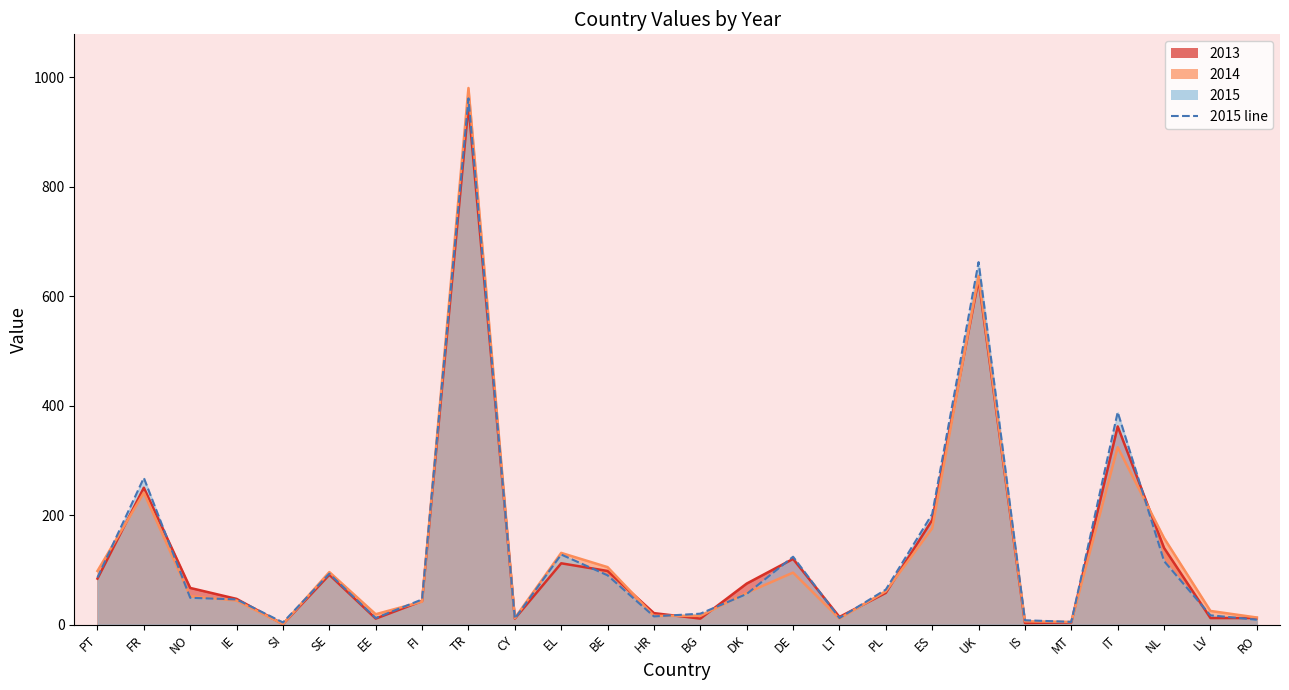

What is the smallest value displayed?

1